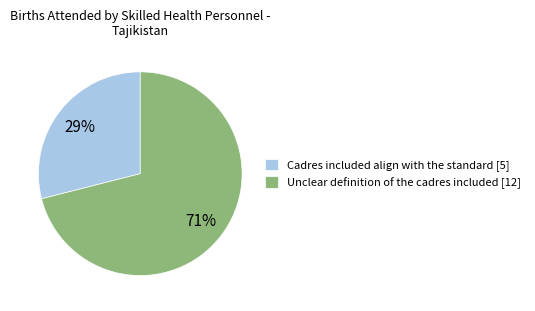

To the nearest percent, what is the average slice percentage?

50%